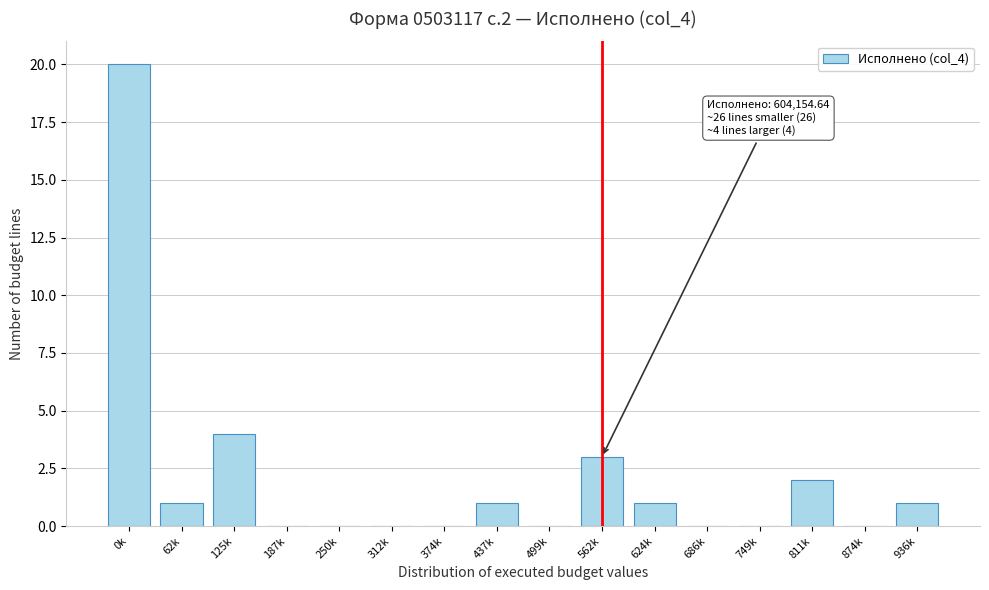

Reading left to right, list all the values displayed in this chart.

0k=20	62k=1	125k=4	187k=0	250k=0	312k=0	374k=0	437k=1	499k=0	562k=3	624k=1	686k=0	749k=0	811k=2	874k=0	936k=1